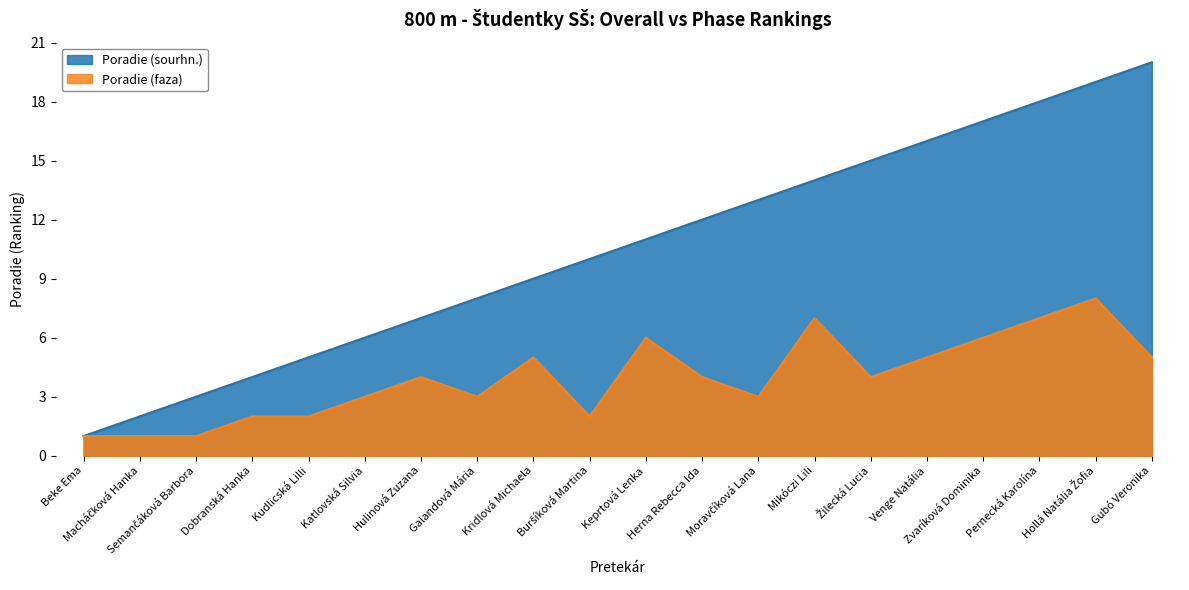

What is the label of the 11th point from the left?

Keprtová Lenka